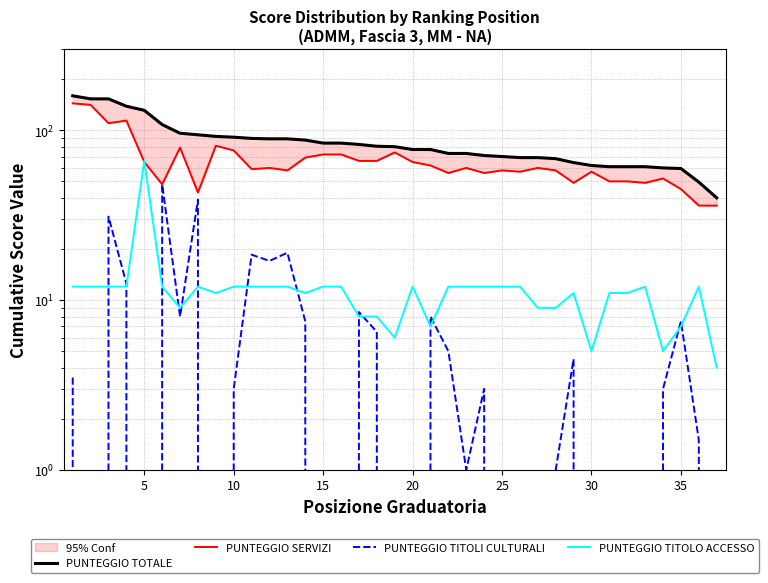

Between 10 and 25, which series saw the biggest shift?

PUNTEGGIO SERVIZI